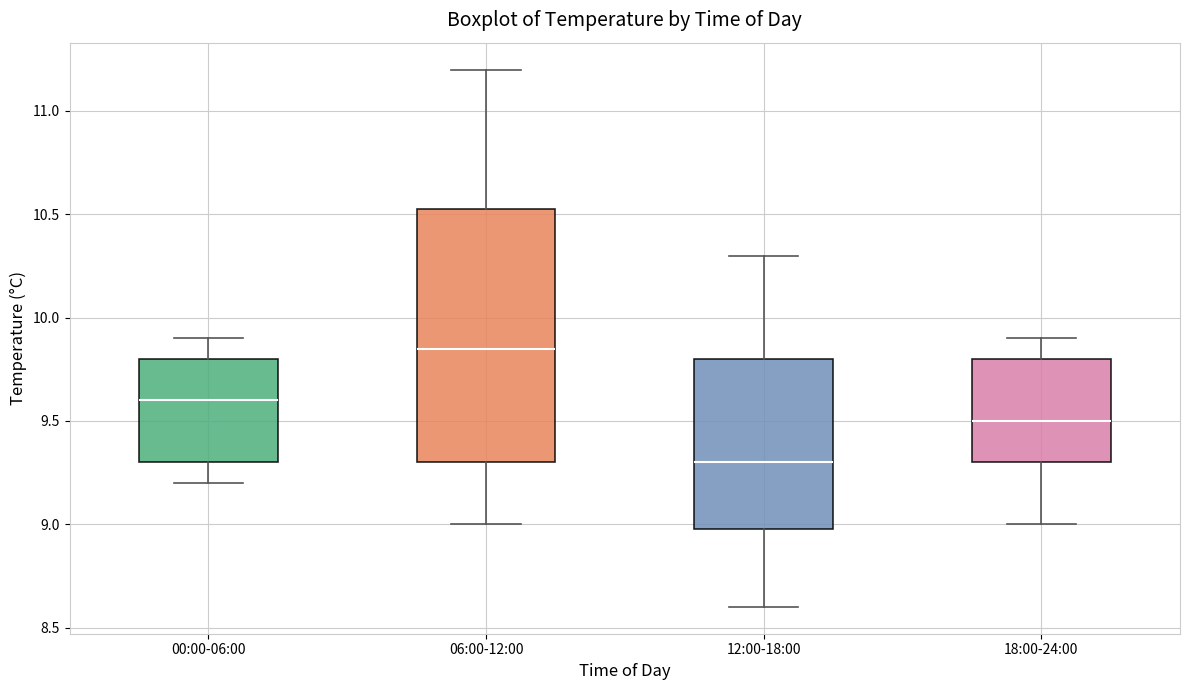

Reading left to right, read every box against the y-axis: the position of its median line, the range the box covers, and the ends of its whiskers. The values are not printed on the chart, so give them approximately, as read against the axis.

00:00-06:00: median 9.60, box 9.30 to 9.80, whiskers 9.20 to 9.90
06:00-12:00: median 9.85, box 9.30 to 10.55, whiskers 9.00 to 11.20
12:00-18:00: median 9.30, box 9.00 to 9.80, whiskers 8.60 to 10.30
18:00-24:00: median 9.50, box 9.30 to 9.80, whiskers 9.00 to 9.90